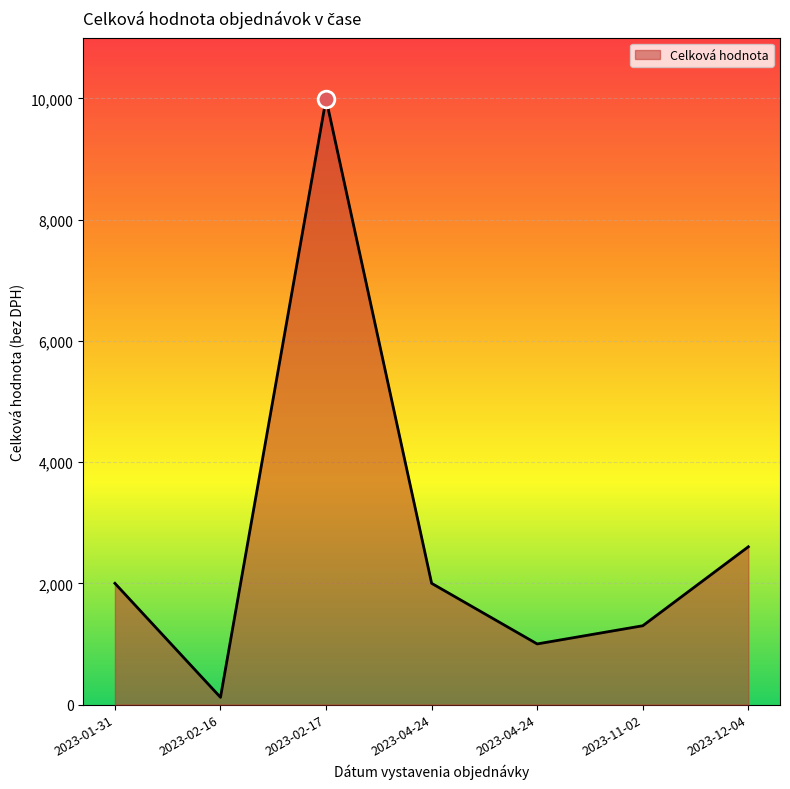

How many lines are shown in the chart?

1